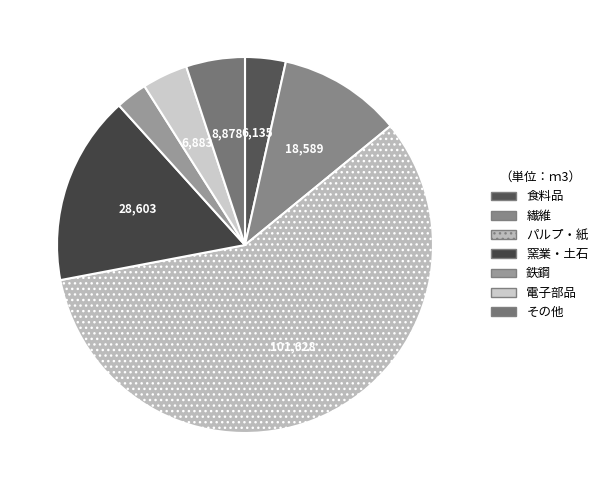

The 窯業・土石 slice represents 23% of the pie. True or false?

False